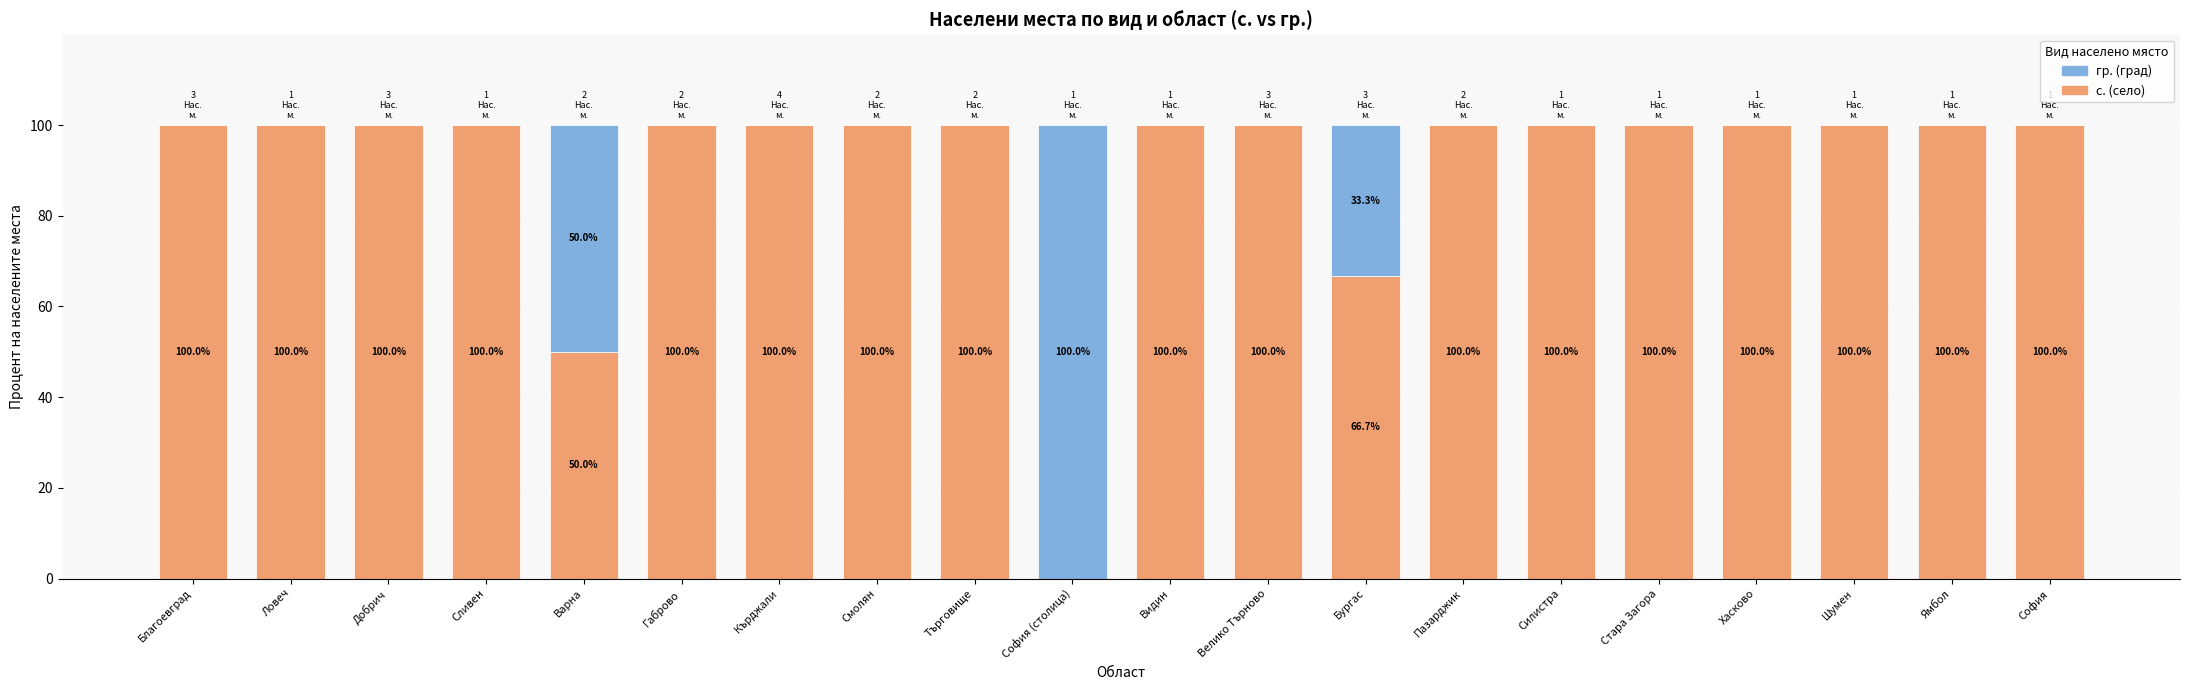

Reading right to left, list the values for the с. (село) series.

София=100.0	Ямбол=100.0	Шумен=100.0	Хасково=100.0	Стара Загора=100.0	Силистра=100.0	Пазарджик=100.0	Бургас=66.7	Велико Търново=100.0	Видин=100.0	София (столица)=0.0	Търговище=100.0	Смолян=100.0	Кърджали=100.0	Габрово=100.0	Варна=50.0	Сливен=100.0	Добрич=100.0	Ловеч=100.0	Благоевград=100.0